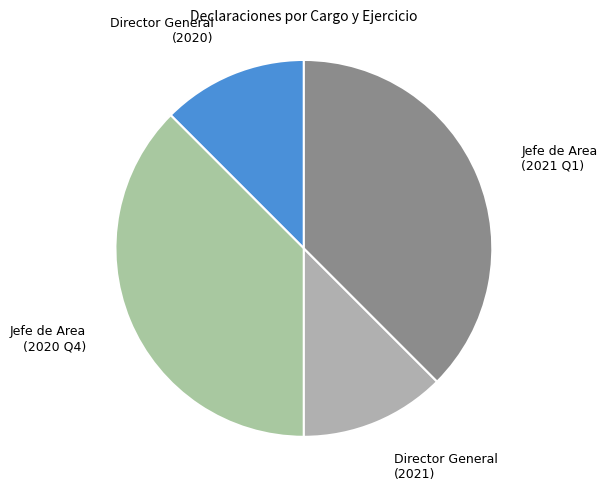

Does any single category account for the majority?

No